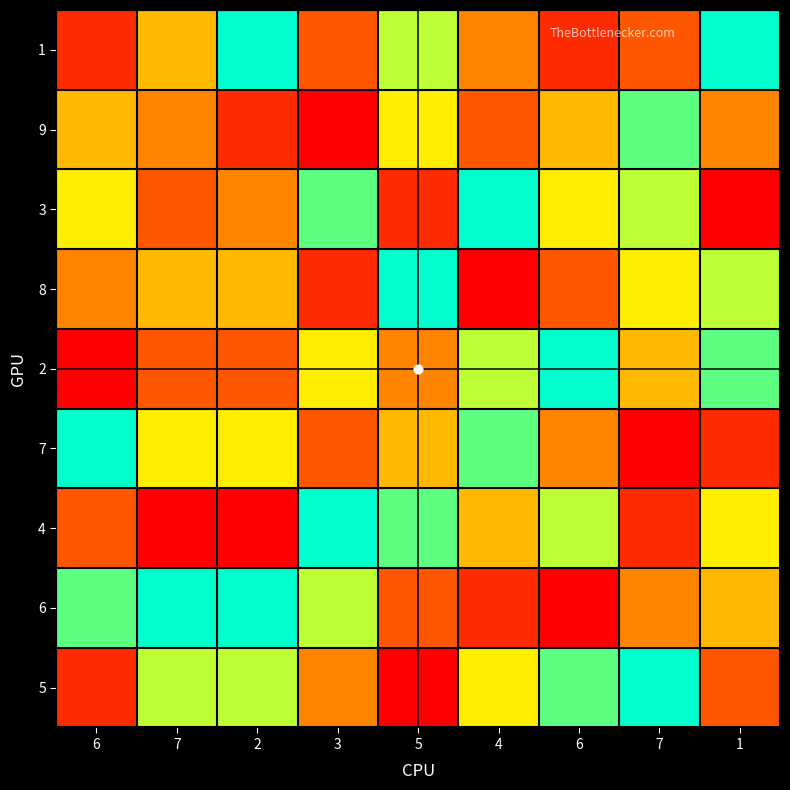

Between 7 and 4, which is larger?

7